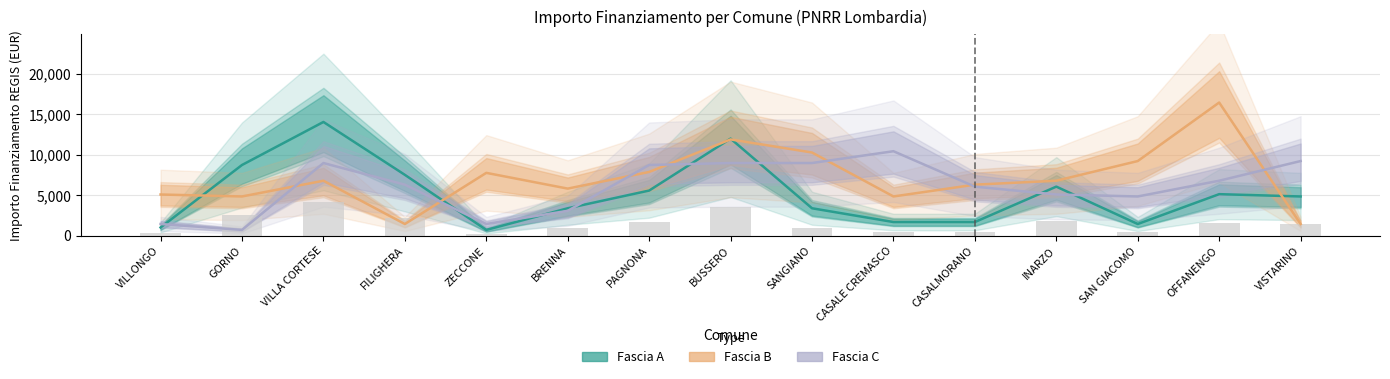

Which label corresponds to the smallest value in the chart?

ZECCONE